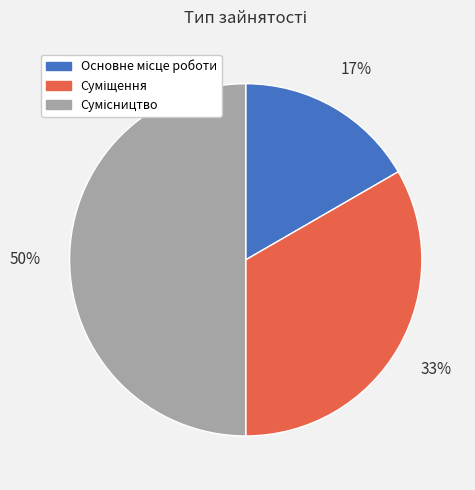

To the nearest percent, what is the average slice percentage?

33%